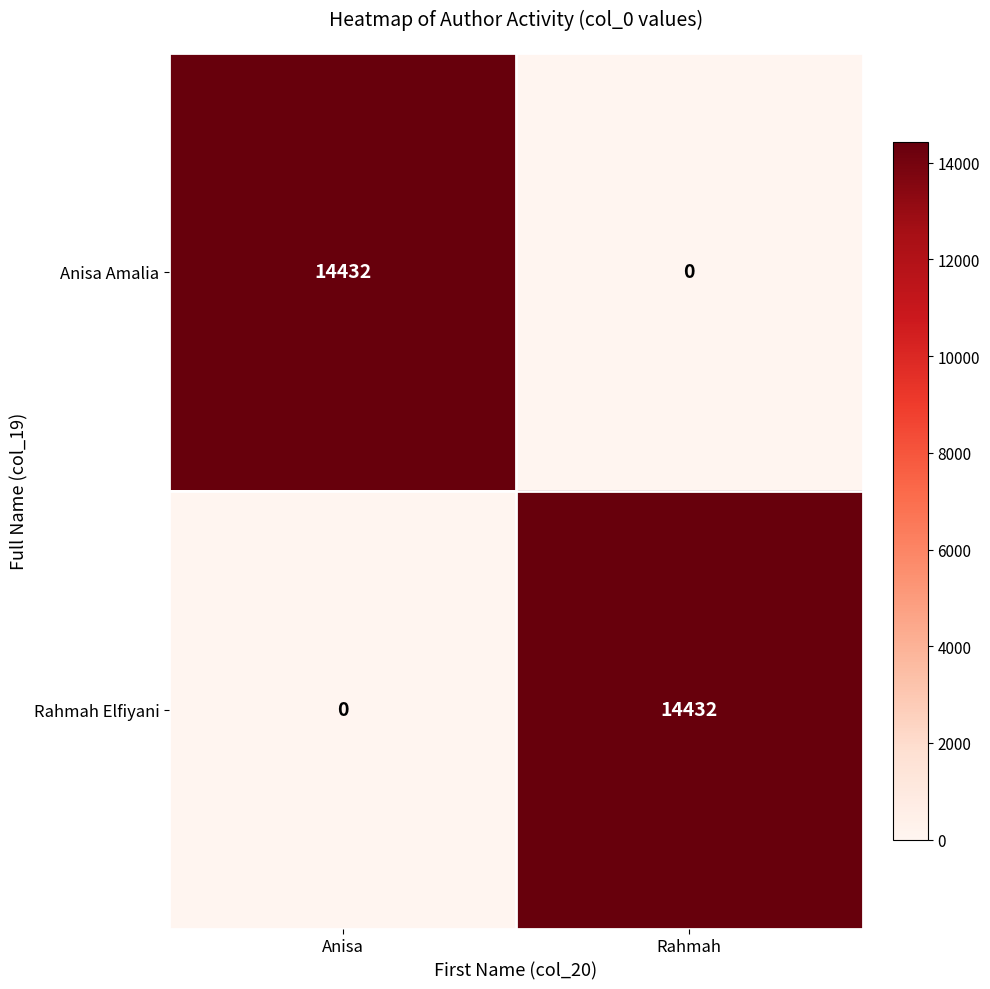

What is the difference between the highest and lowest values at Rahmah?

14432